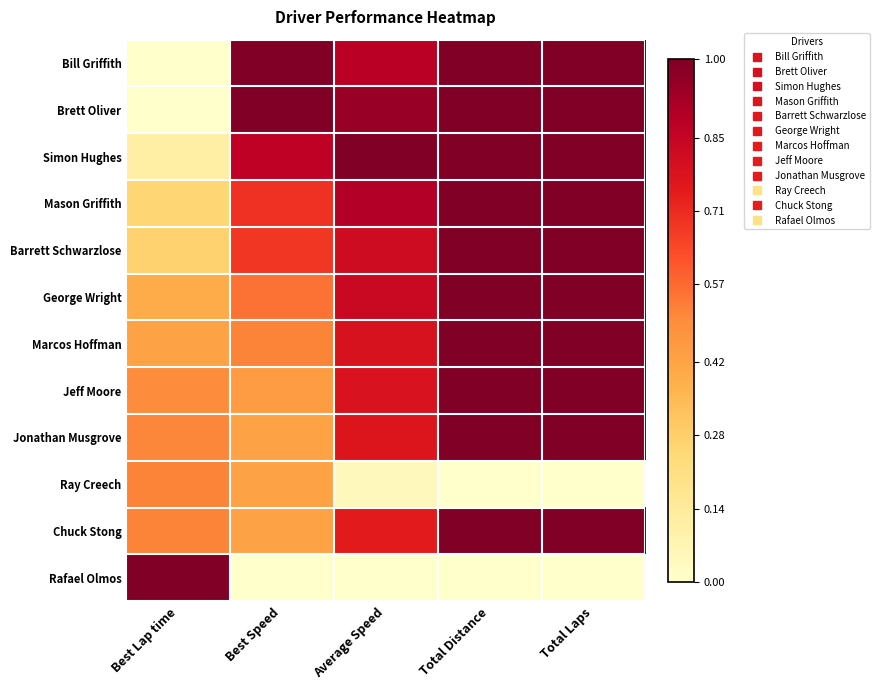

Which label corresponds to the largest value in the chart?

Best Lap time